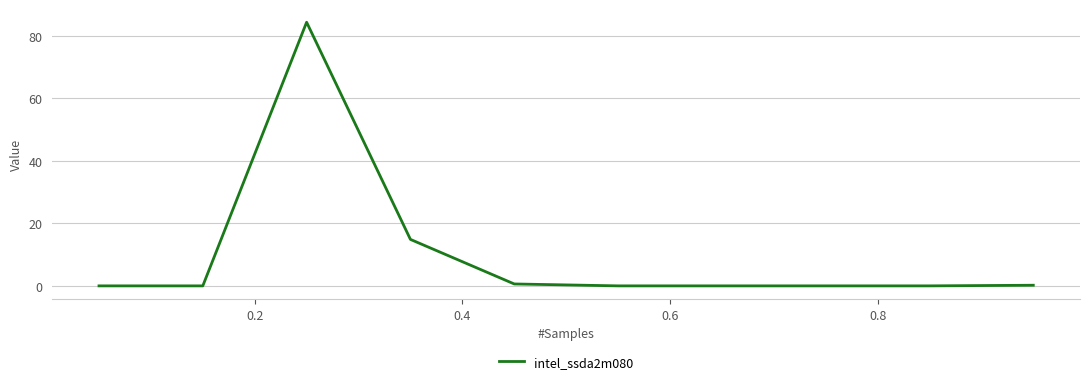

Does the chart display data point markers on the line(s)?

No